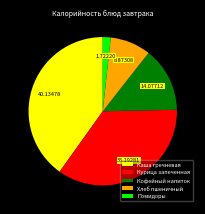

The Помидоры slice represents 2% of the pie. True or false?

True